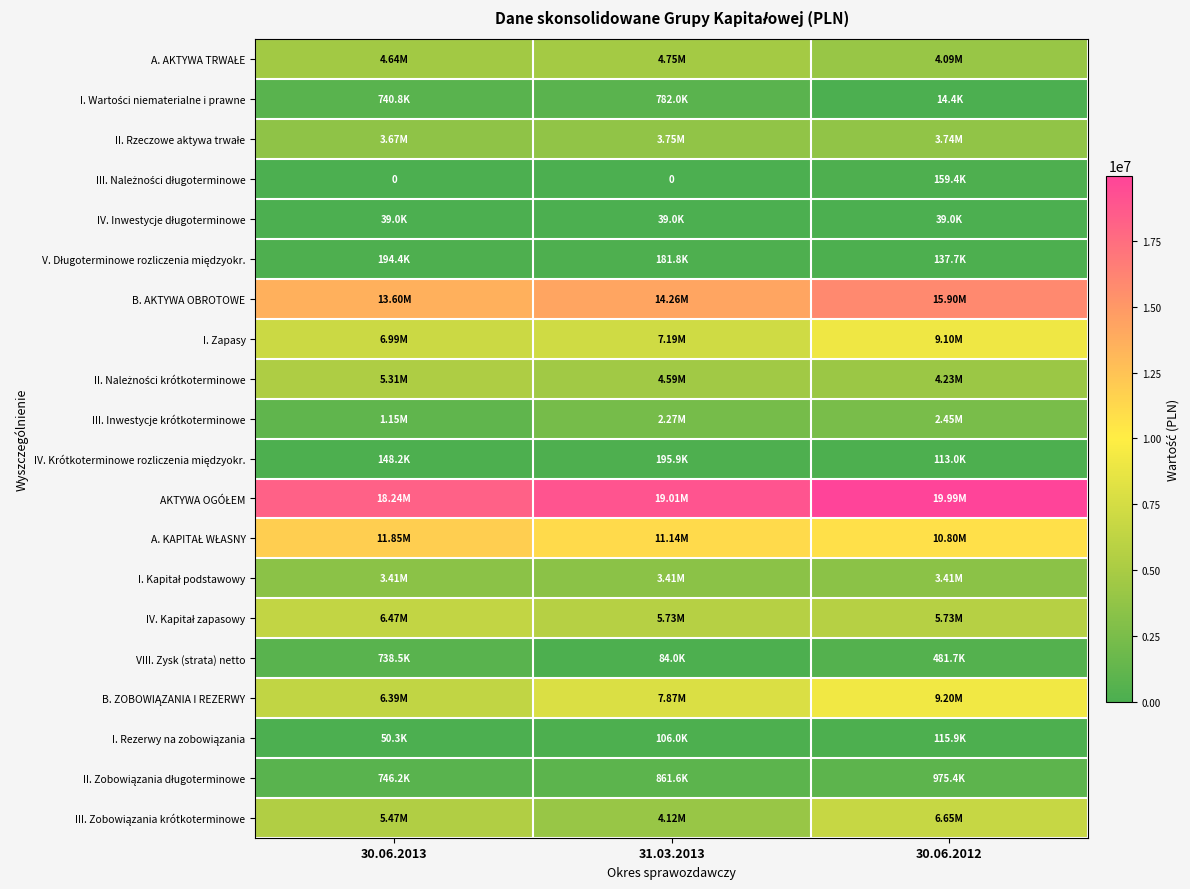

What is the difference between the IV. Krótkoterminowe rozliczenia międzyokr. values at 30.06.2013 and 30.06.2012?

35215.4